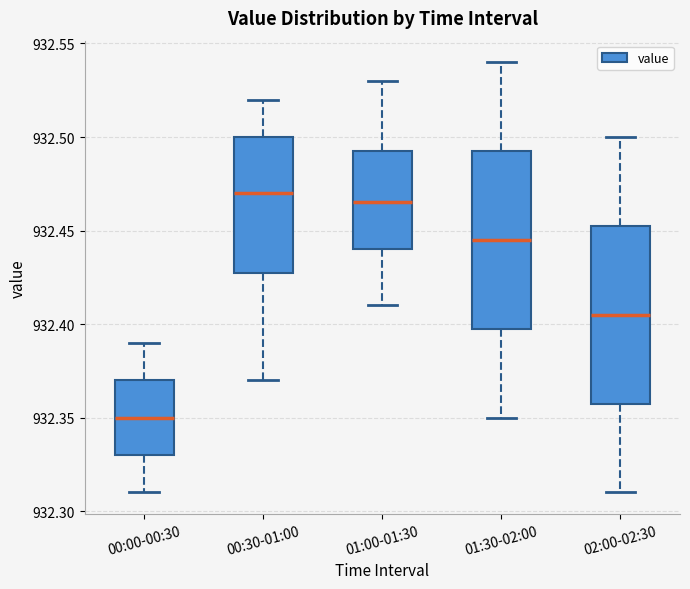

Reading left to right, read every box against the y-axis: the position of its median line, the range the box covers, and the ends of its whiskers. The values are not printed on the chart, so give them approximately, as read against the axis.

00:00-00:30: median 932.350, box 932.330 to 932.370, whiskers 932.310 to 932.390
00:30-01:00: median 932.470, box 932.430 to 932.500, whiskers 932.370 to 932.520
01:00-01:30: median 932.465, box 932.440 to 932.495, whiskers 932.410 to 932.530
01:30-02:00: median 932.445, box 932.400 to 932.495, whiskers 932.350 to 932.540
02:00-02:30: median 932.405, box 932.360 to 932.455, whiskers 932.310 to 932.500